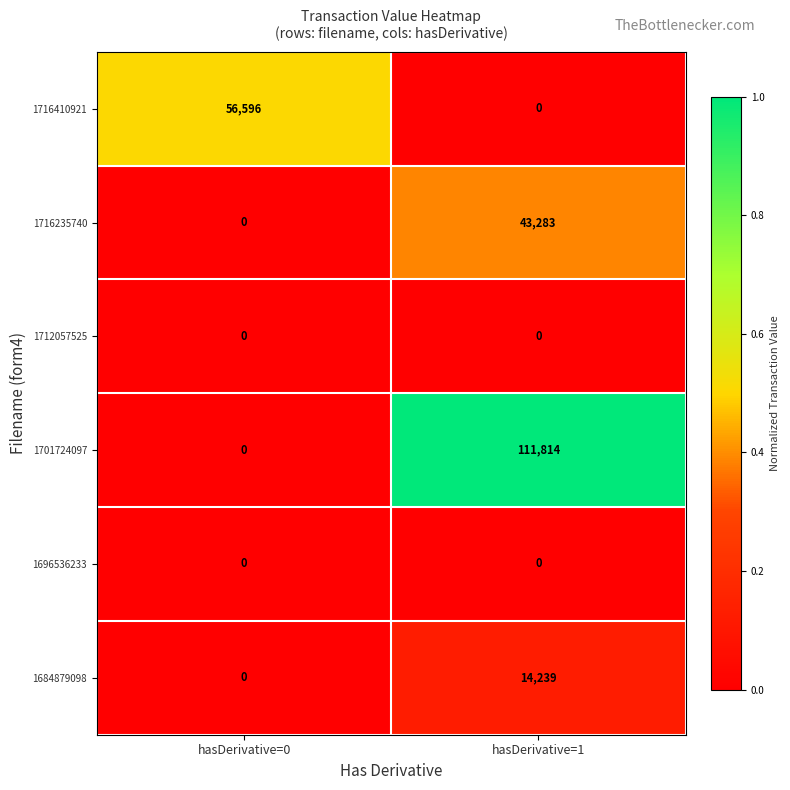

What is the average value of the 1701724097 series?

55907